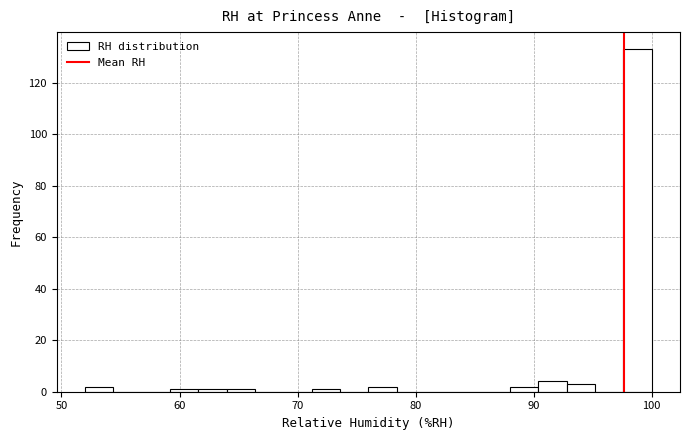

Around what value on the x-axis is the tallest bar? Give the approximate position of its centre, as read against the axis.

99